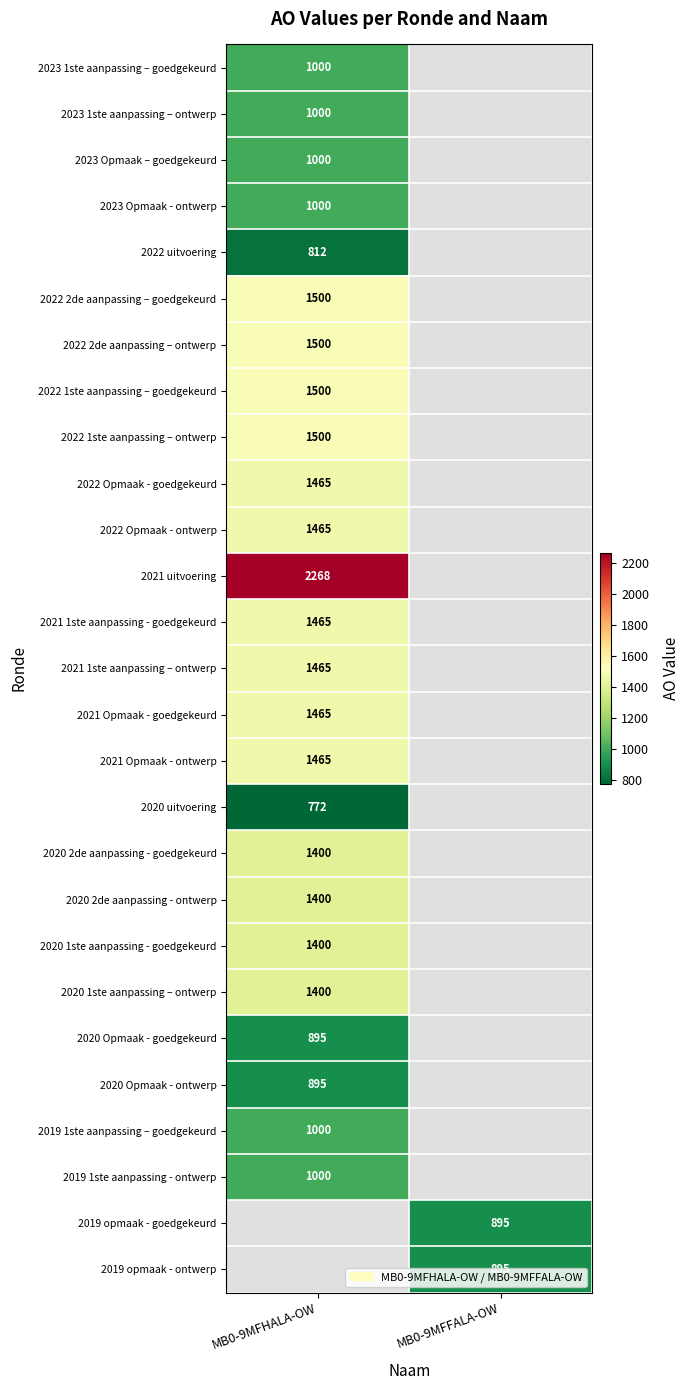

Is the value of 2021 uitvoering at MB0-9MFHALA-OW greater than the value of 2021 Opmaak - goedgekeurd at MB0-9MFHALA-OW?

Yes